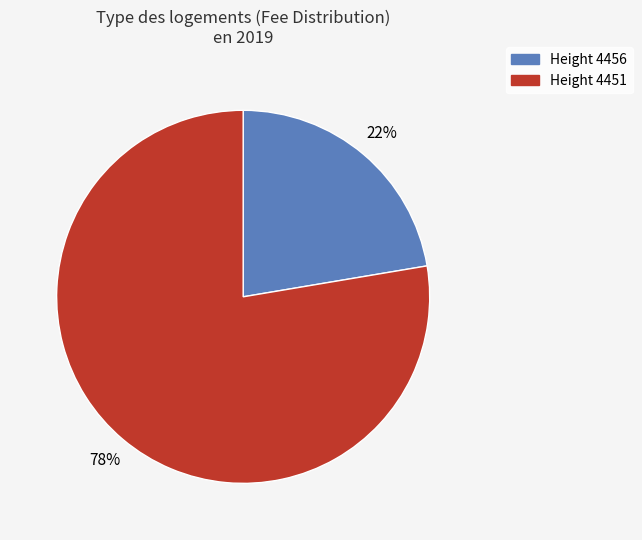

Between Height 4456 and Height 4451, which is larger?

Height 4451